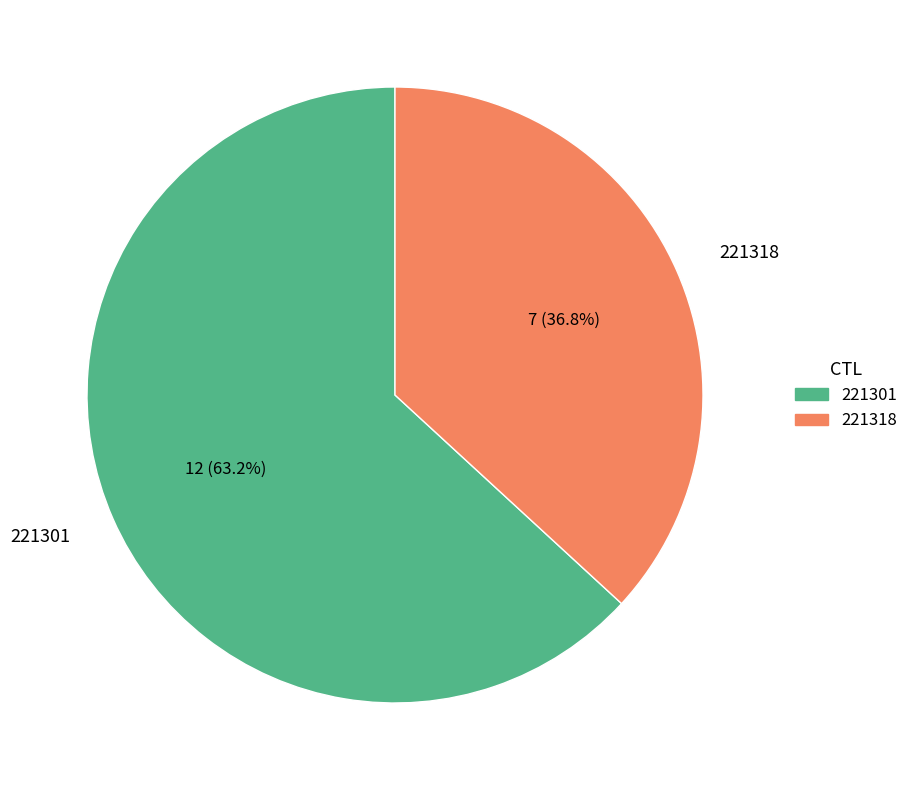

Rank the categories by value from highest to lowest.

221301, 221318